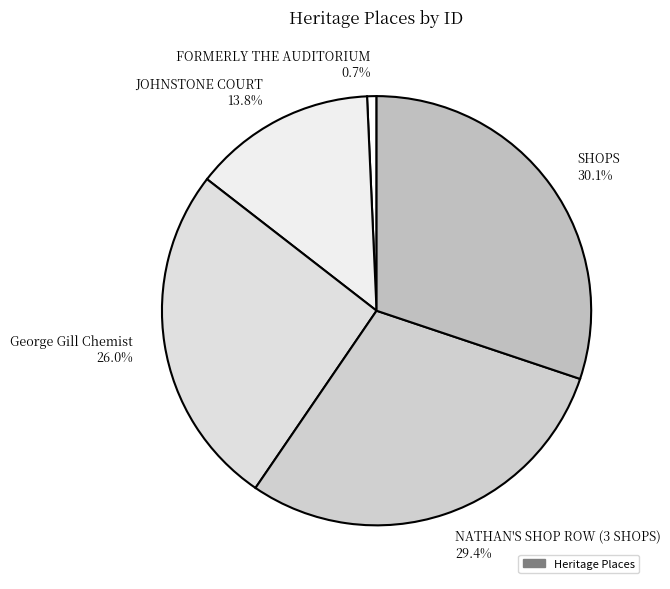

True or false: NATHAN'S SHOP ROW (3 SHOPS) accounts for 43% of the total.

False